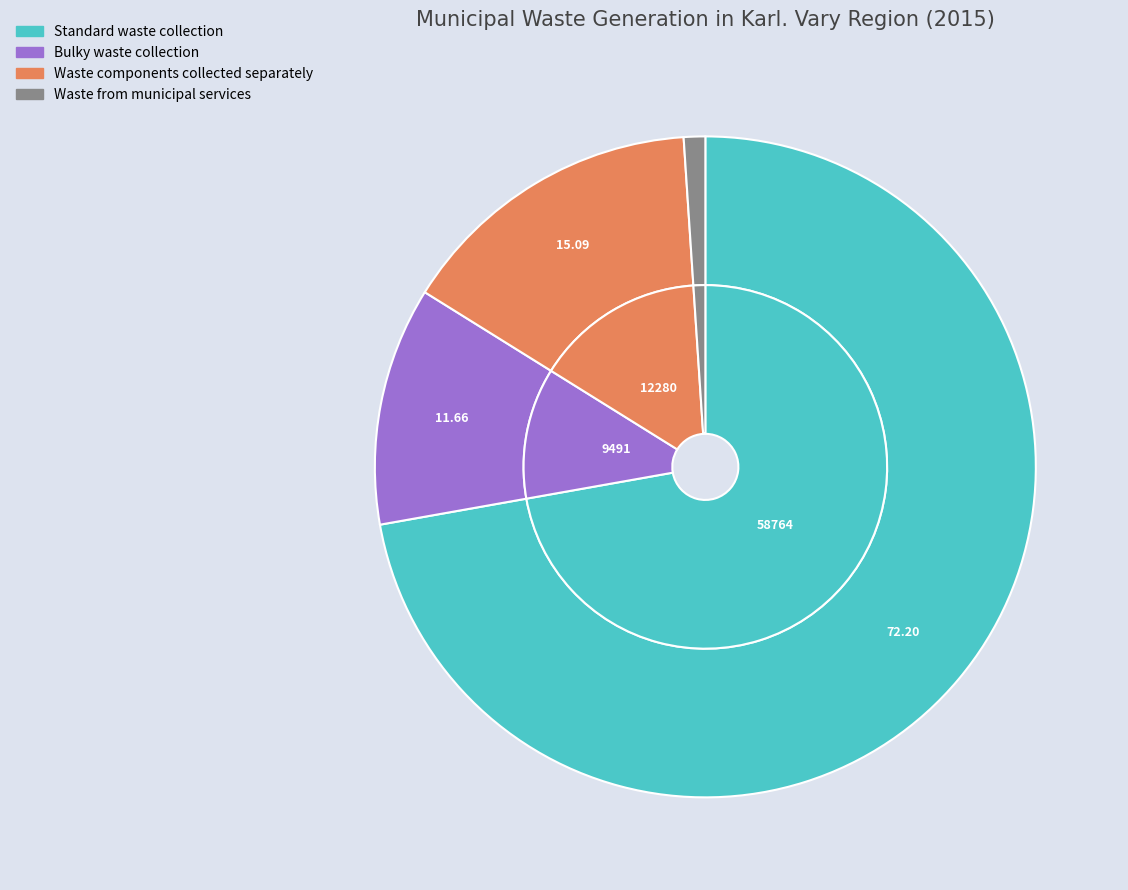

Is the sum of Waste components collected separately and Standard waste collection greater than half?

Yes